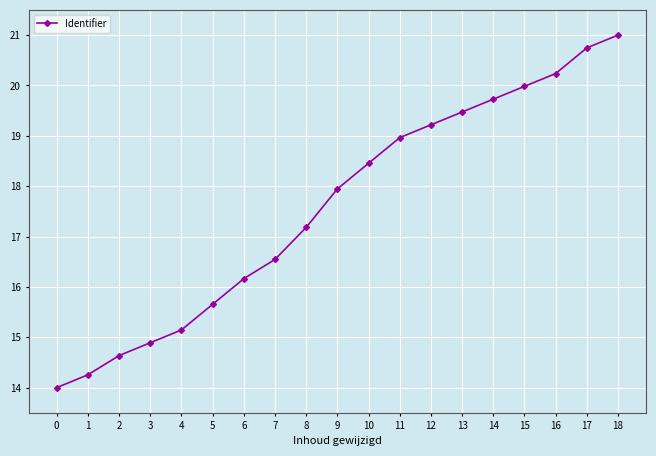

What is the average value?

17.6